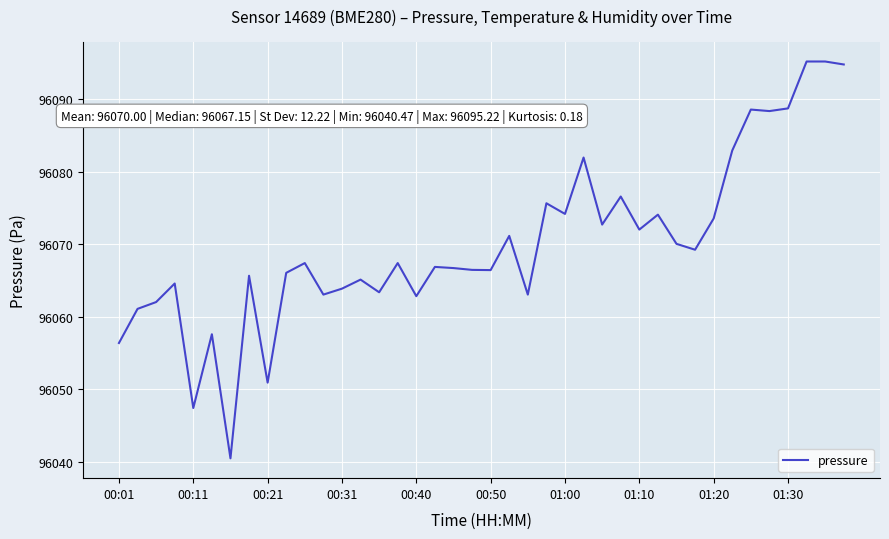

What is the difference between the second highest and second lowest values?

47.8